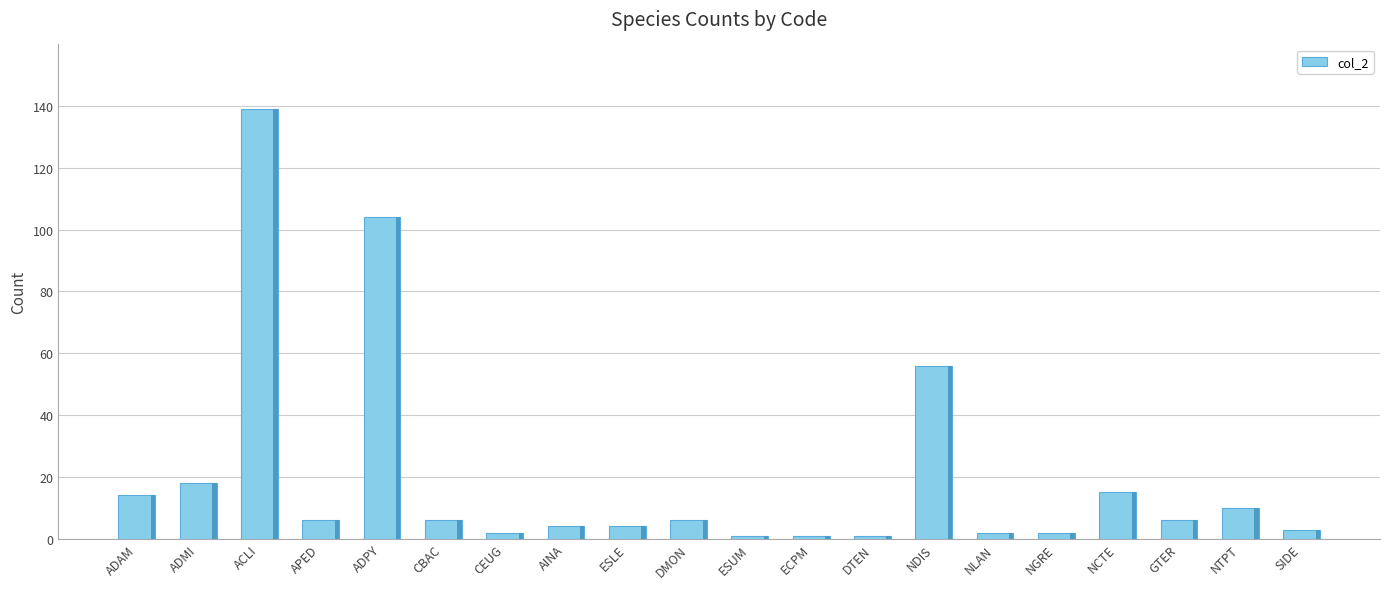

How many categories are shown in the chart?

20